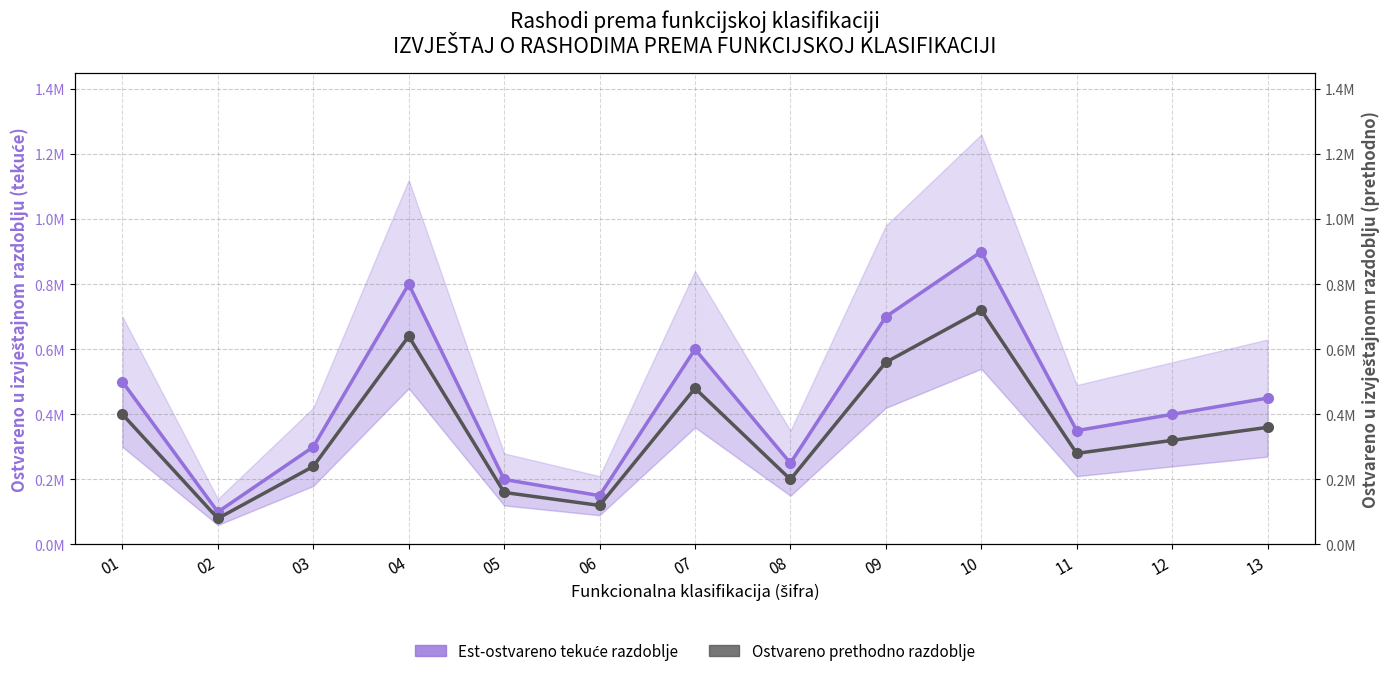

True or false: Ostvareno prethodno razdoblje and Est-ostvareno tekuće razdoblje intersect in this chart.

False